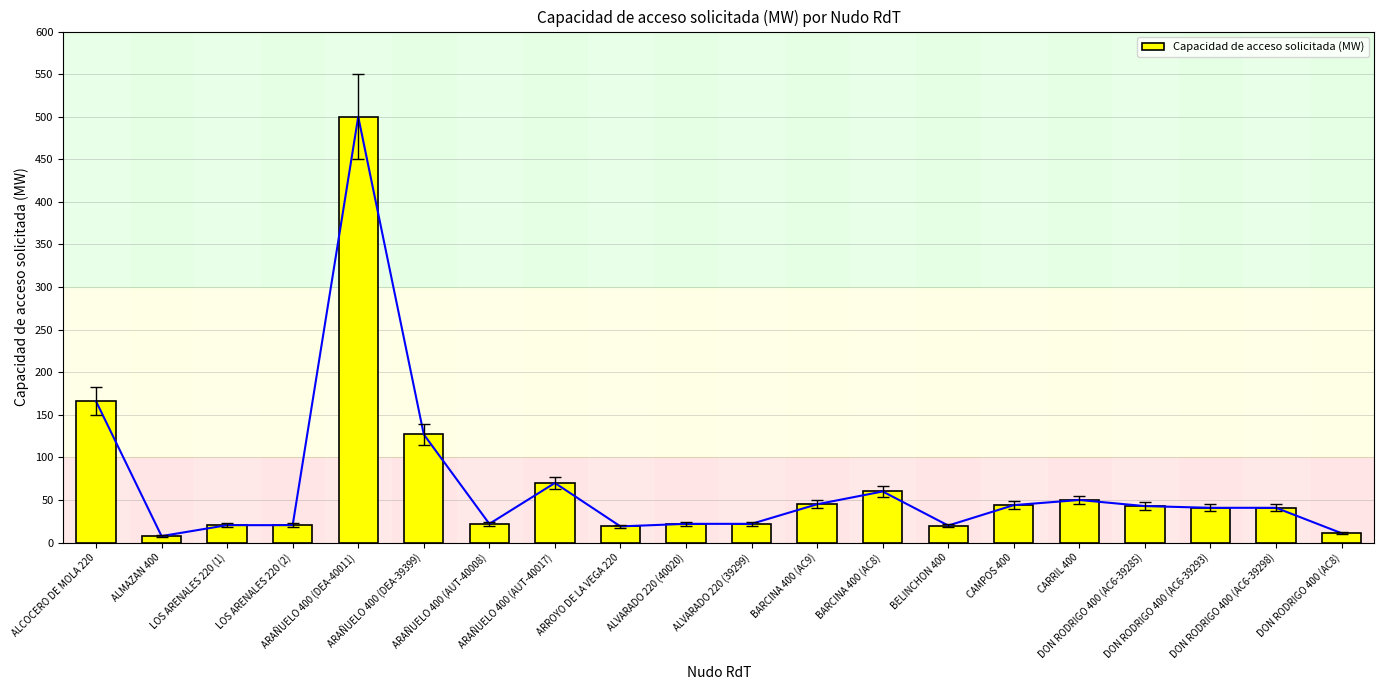

Rank the categories by value from highest to lowest.

ARAÑUELO 400 (DEA-40011), ALCOCERO DE MOLA 220, ARAÑUELO 400 (DEA-39399), ARAÑUELO 400 (AUT-40017), BARCINA 400 (AC8), CARRIL 400, BARCINA 400 (AC9), CAMPOS 400, DON RODRIGO 400 (AC6-39285), DON RODRIGO 400 (AC6-39293), DON RODRIGO 400 (AC6-39298), ARAÑUELO 400 (AUT-40008), ALVARADO 220 (40020), ALVARADO 220 (39299), LOS ARENALES 220 (1), LOS ARENALES 220 (2), BELINCHON 400, ARROYO DE LA VEGA 220, DON RODRIGO 400 (AC8), ALMAZAN 400